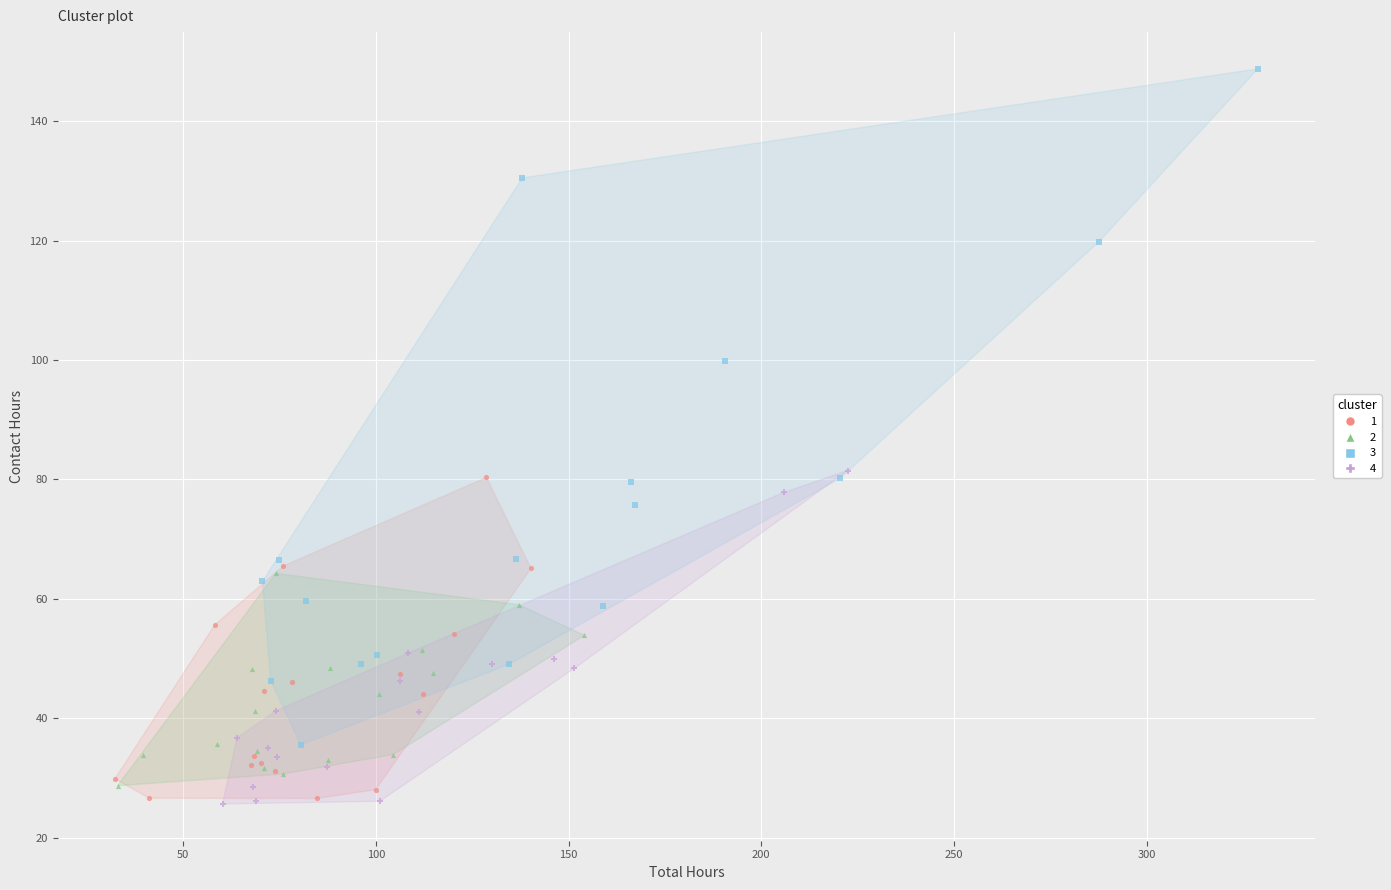

Which series has the largest Y range (max minus min)?

3